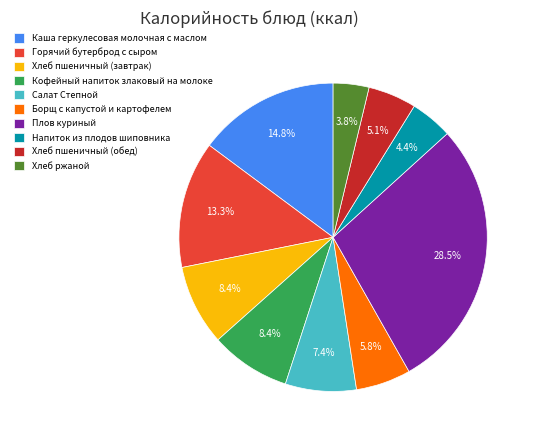

What percentage is NOT represented by Хлеб пшеничный (завтрак)?

91.6%